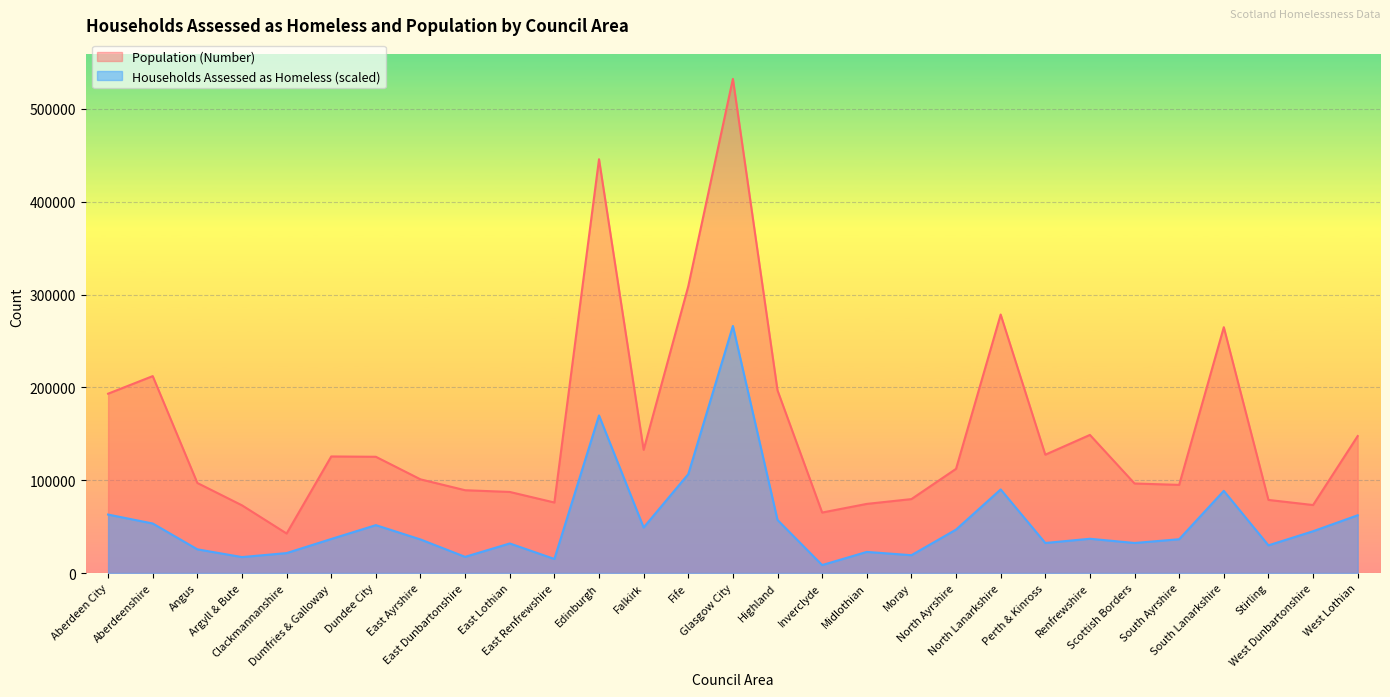

How many interior local peaks does the Population (Number) series have?

7